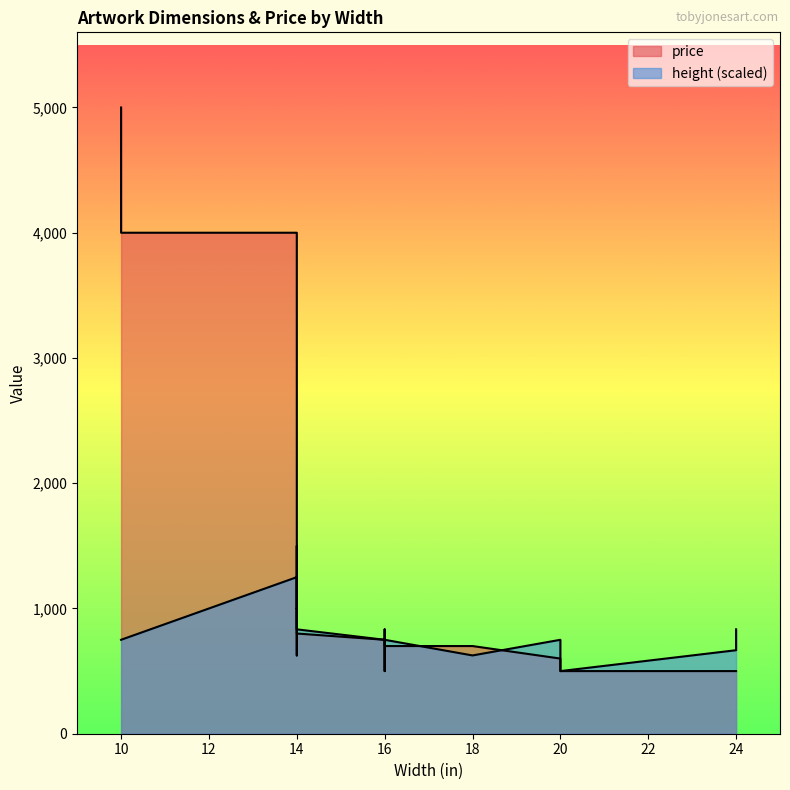

How many series are shown in this chart?

2